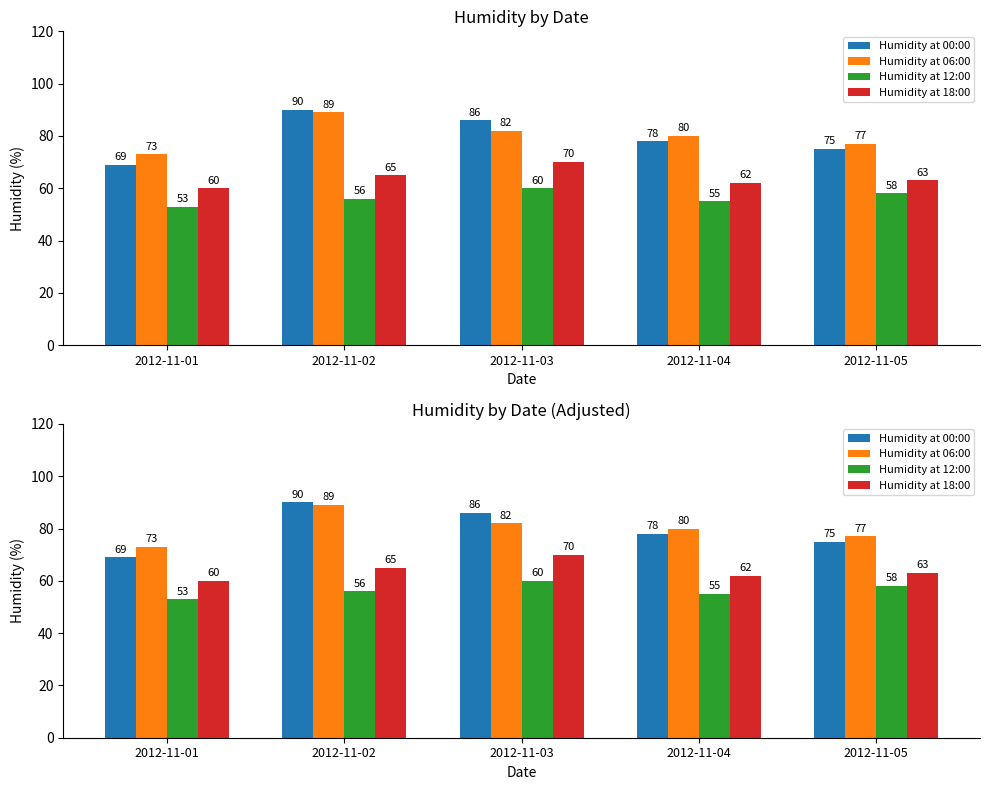

What is the value of the Humidity at 06:00 bar at the 4th from the left?

80